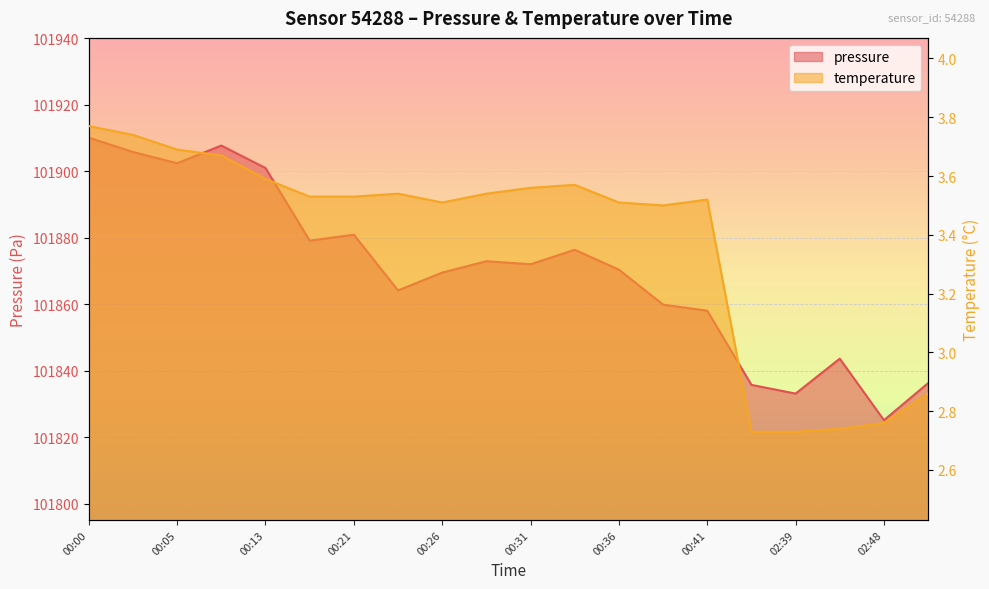

What is the label of the 12th point from the left?

00:34